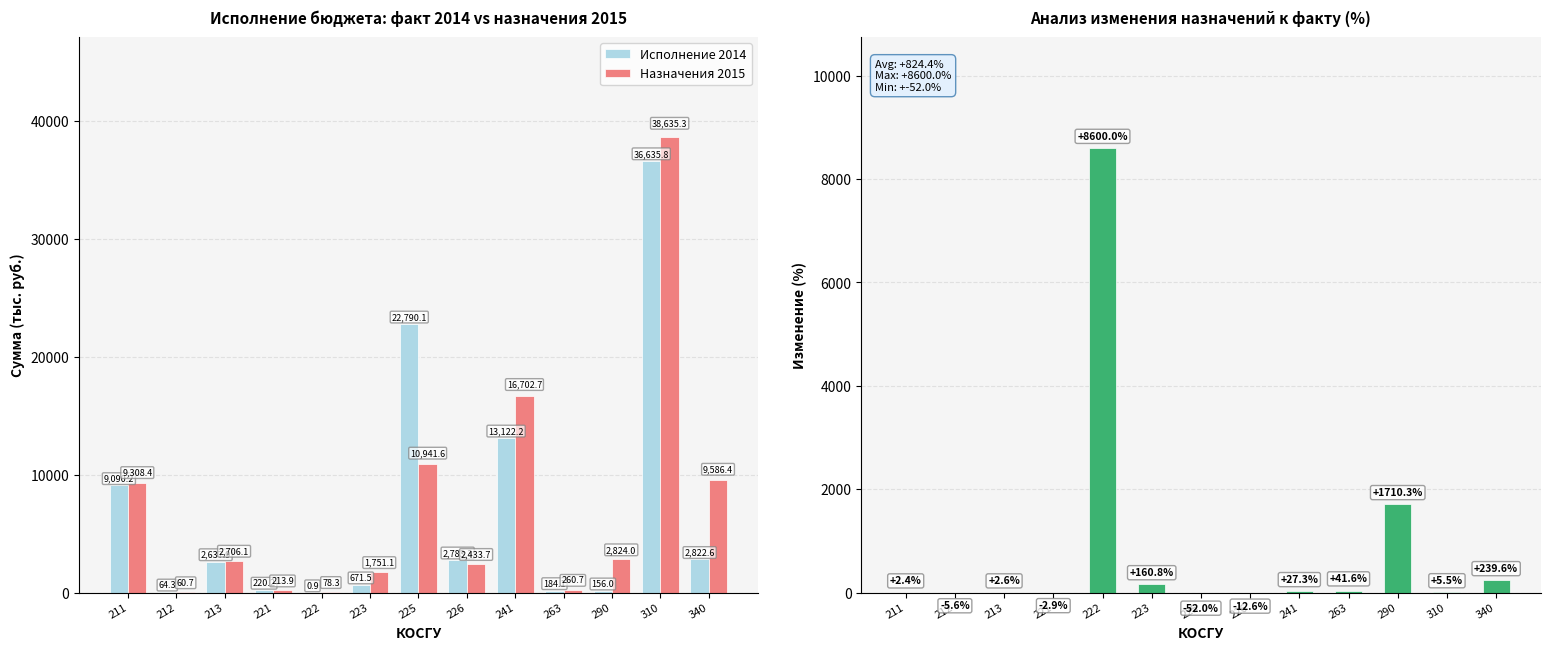

Reading right to left, transcribe all the data shown in this chart.

Исполнение 2014: 2822.6	36635.8	156.0	184.1	13122.2	2783.3	22790.1	671.5	0.9	220.2	2637.9	64.3	9090.2
Назначения 2015: 9586.4	38635.3	2824.0	260.7	16702.7	2433.7	10941.6	1751.1	78.3	213.9	2706.1	60.7	9308.4
Изменение назначений к факту (%): 239.6	5.5	1710.3	41.6	27.3	-12.6	-52.0	160.8	8600.0	-2.9	2.6	-5.6	2.4